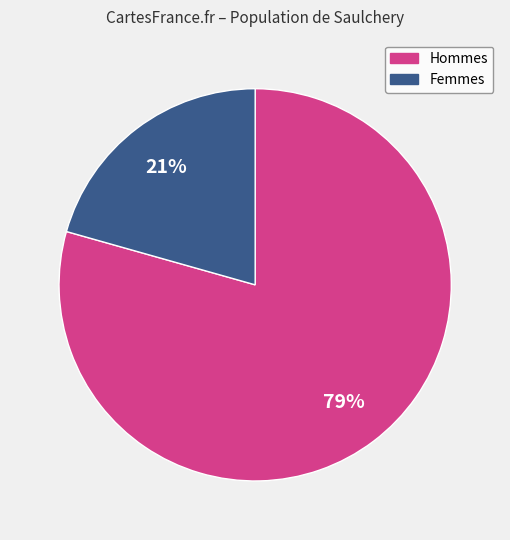

Is there a majority slice in this chart?

Yes